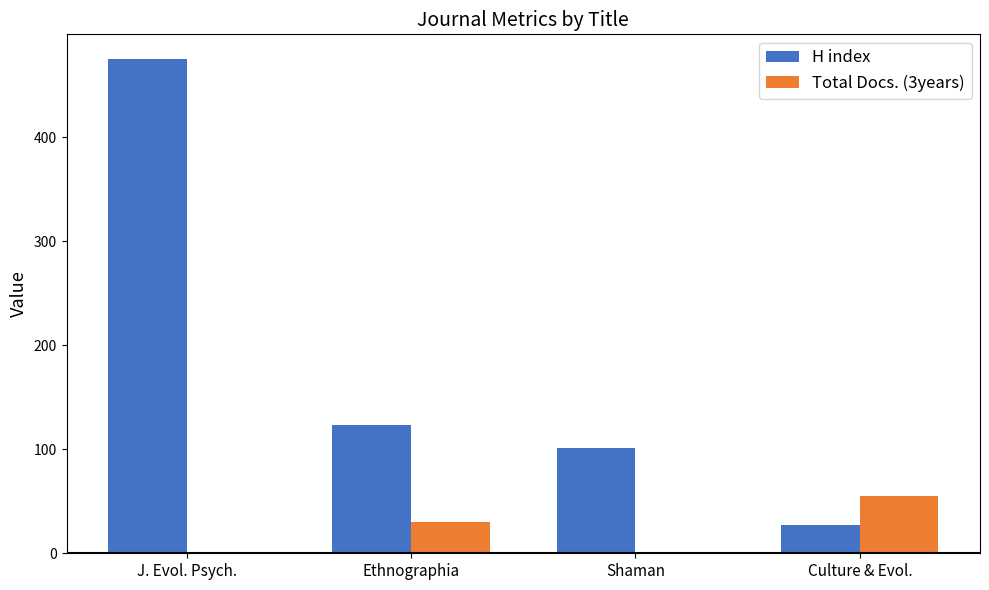

How many data points does each series have?

4